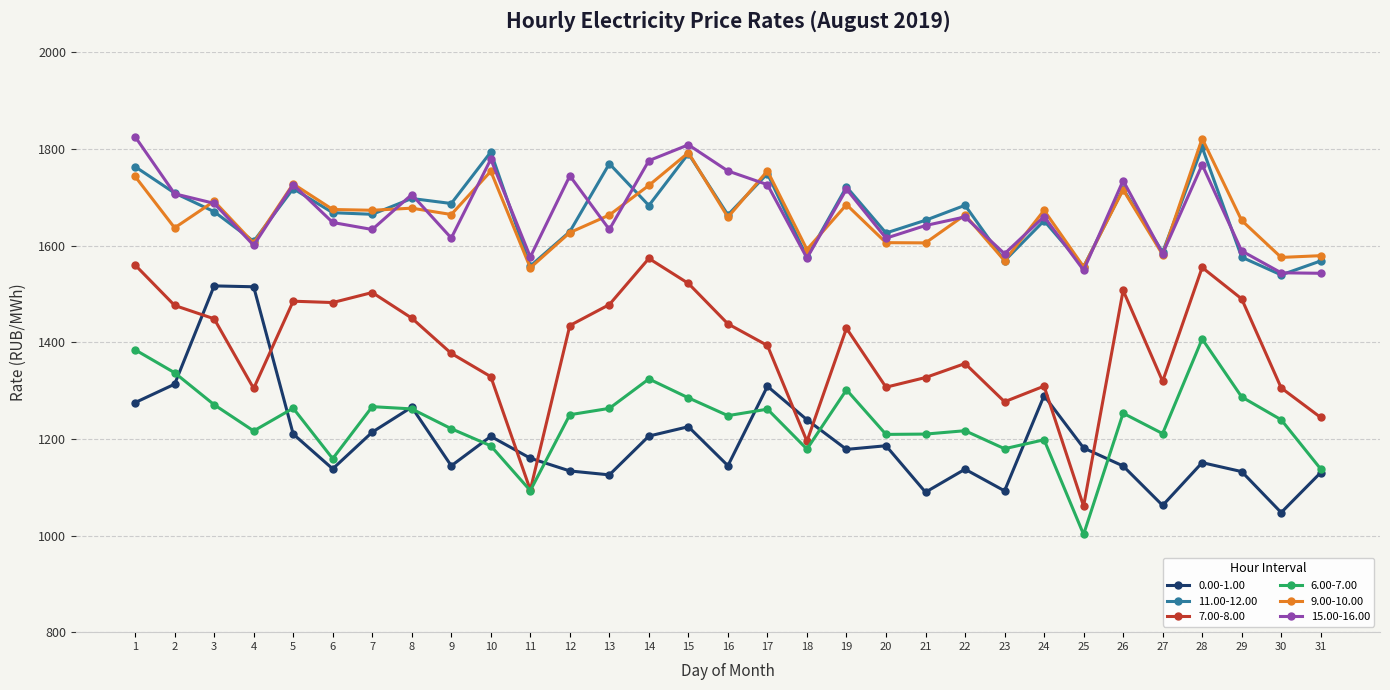

What is the approximate value of 15.00-16.00 at 3?

1687.6